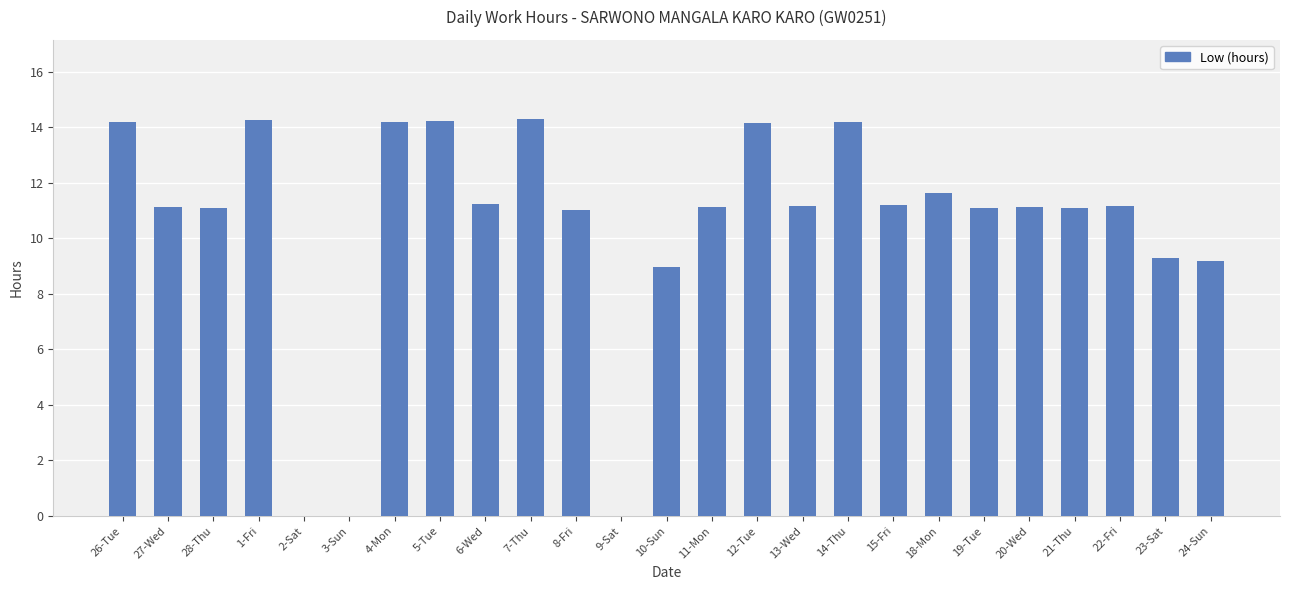

Where does the data first go above 11?

26-Tue